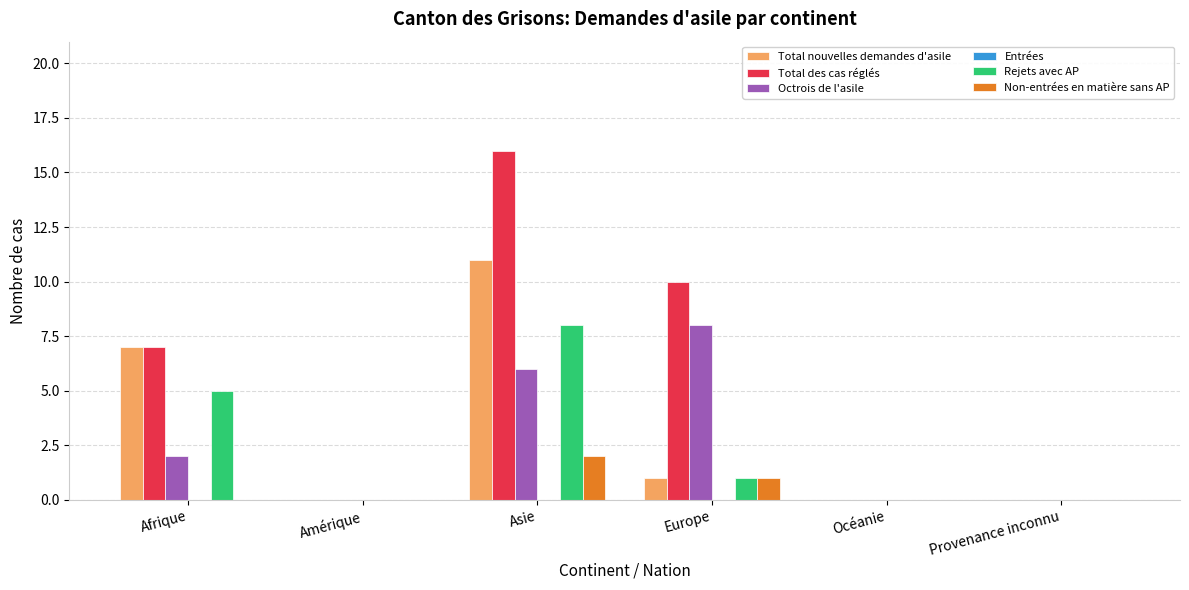

Which series has the largest range (max minus min)?

Total des cas réglés